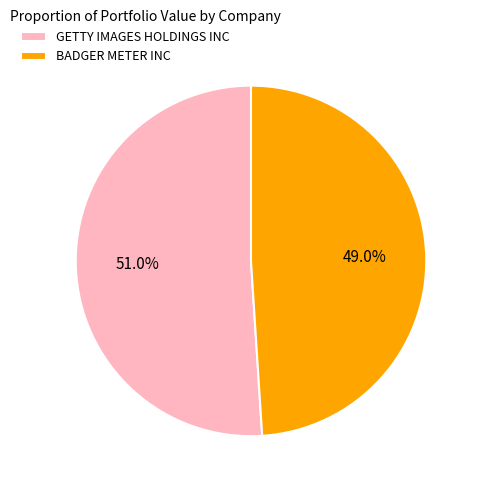

What percentage is the GETTY IMAGES HOLDINGS INC slice, to the nearest percent?

51%